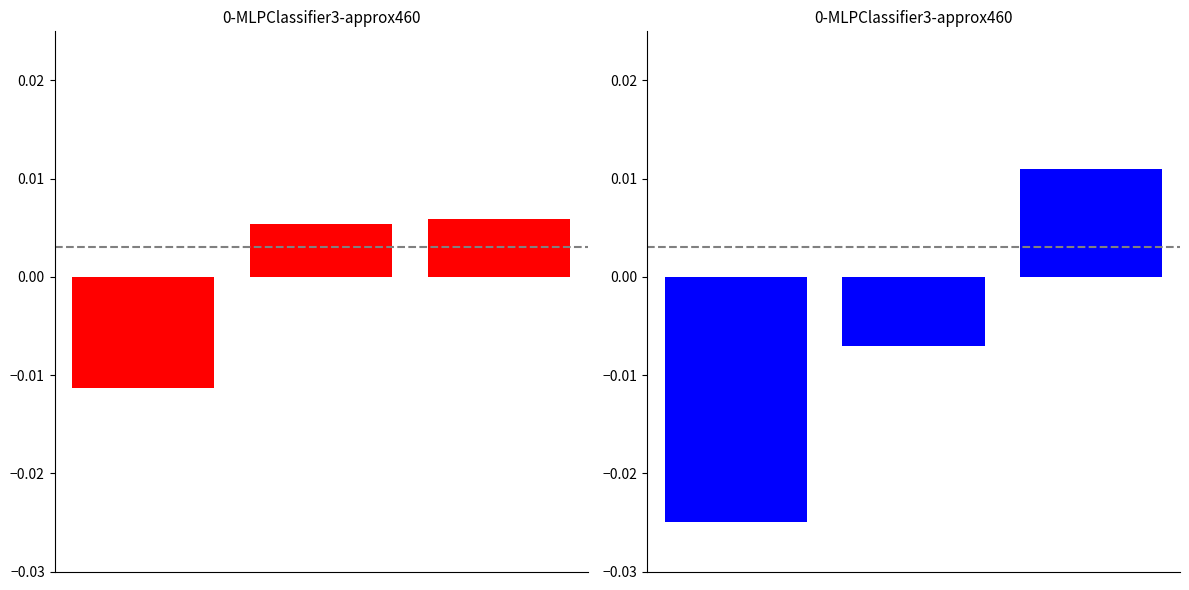

Does the chart contain any negative values?

Yes